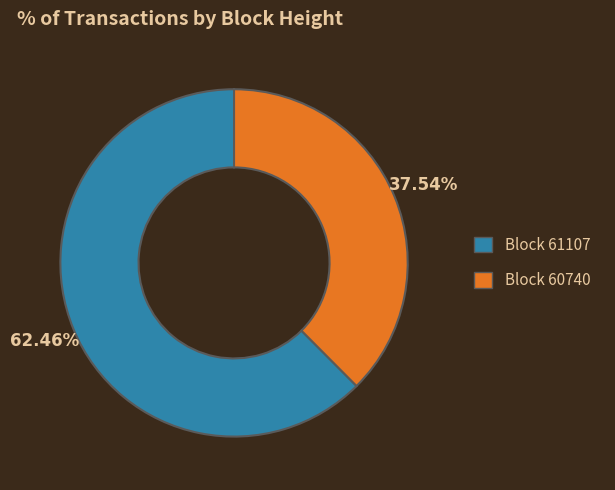

How many segments does this pie chart have?

2